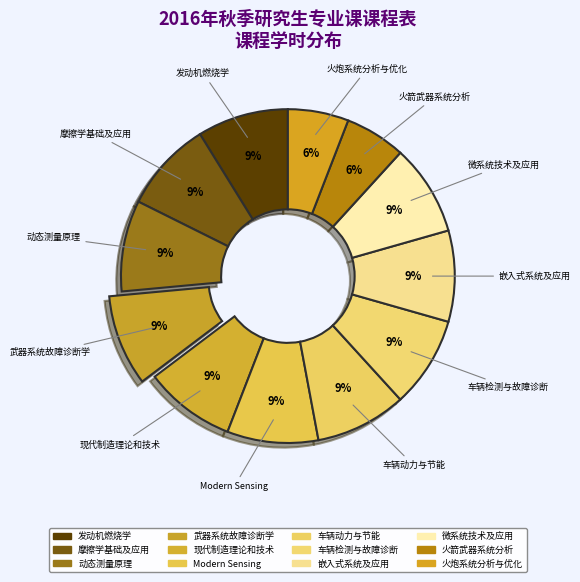

Count the number of slices in the pie.

12